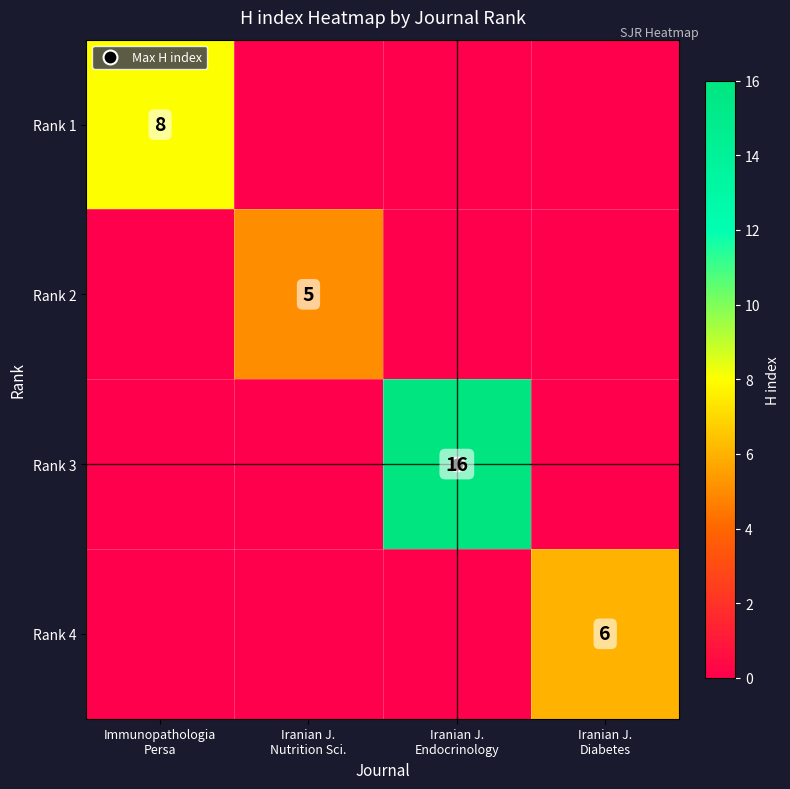

What is the sum of all Rank 3 values?

16